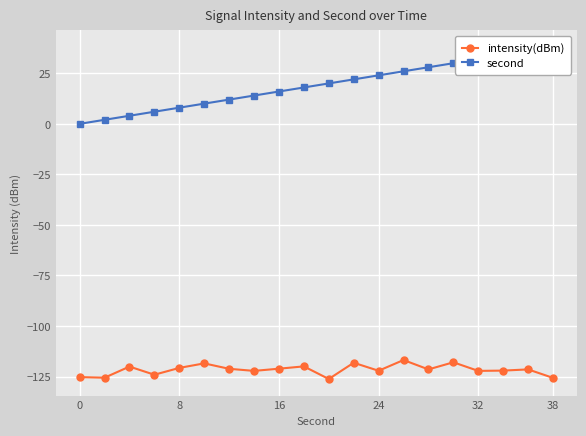

True or false: intensity(dBm) has a value of -26.8 at 38.

False